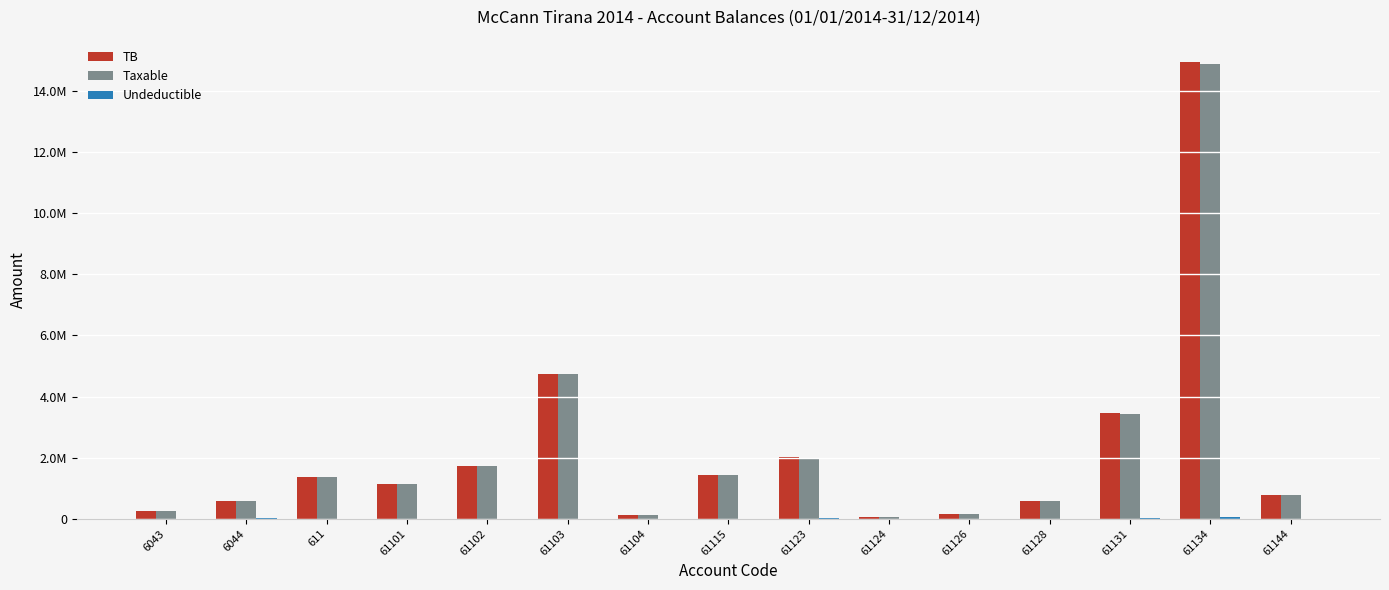

Reading right to left, extract all data points from this chart.

TB: 61144=779642.1	61134=14931158.8	61131=3465988.5	61128=567460.5	61126=163090.0	61124=61813.2	61123=2010362.2	61115=1434003.2	61104=105900.0	61103=4735066.9	61102=1735151.5	61101=1149043.7	611=1366068.5	6044=588118.9	6043=250227.1
Taxable: 61144=779642.1	61134=14887859.8	61131=3437988.5	61128=567460.5	61126=157990.0	61124=61813.2	61123=1991862.2	61115=1433753.2	61104=105900.0	61103=4731146.9	61102=1735151.5	61101=1149043.7	611=1366068.5	6044=575296.9	6043=250227.1
Undeductible: 61144=0.0	61134=43299.0	61131=28000.0	61128=0.0	61126=5100.0	61124=0.0	61123=18500.0	61115=250.0	61104=0.0	61103=3920.0	61102=0.0	61101=0.0	611=0.0	6044=12822.0	6043=0.0